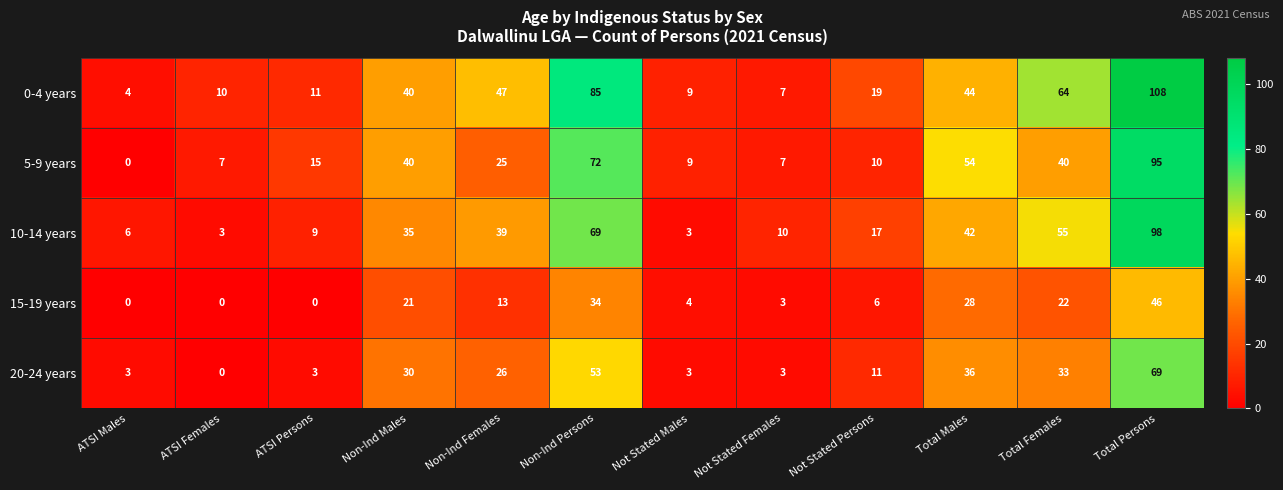

The value of 10-14 years at Non-Ind Females is 69. True or false?

False